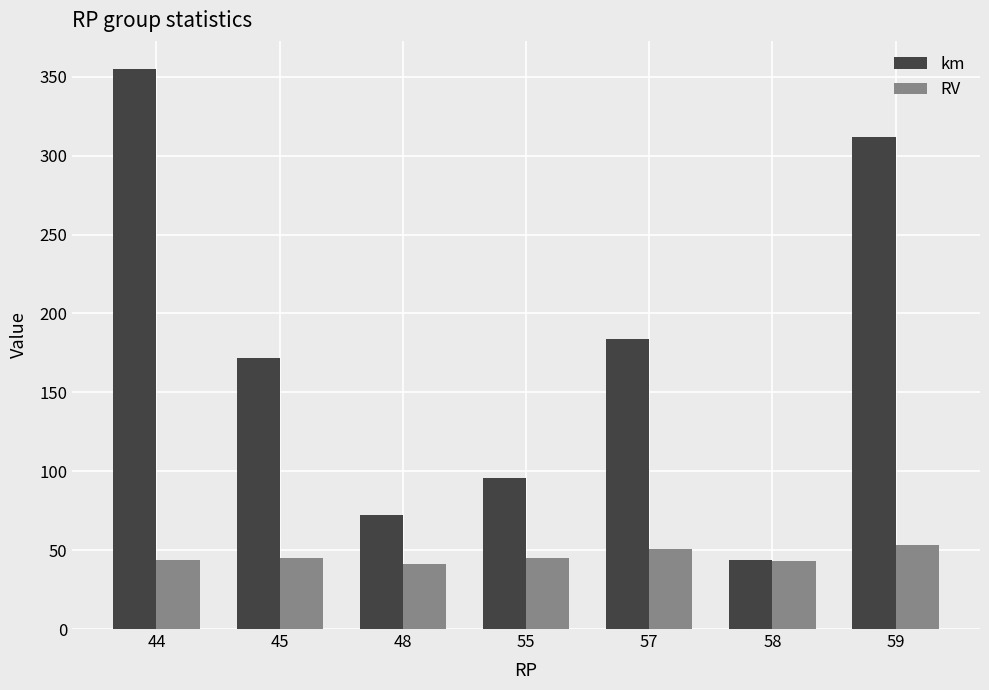

How many data points in RV are less than 45?

3